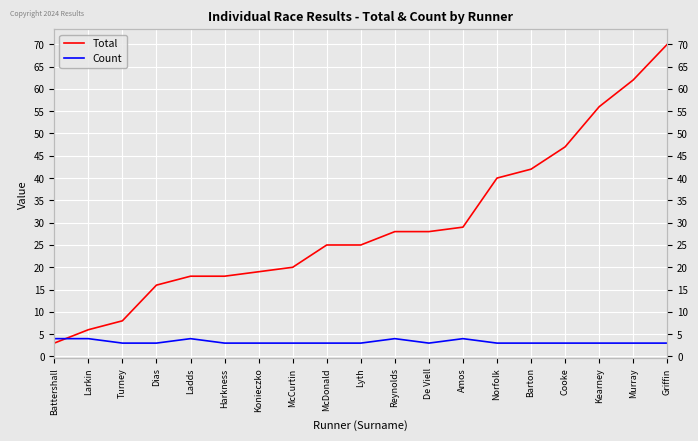

The Count series shows 1 at Kearney. True or false?

False